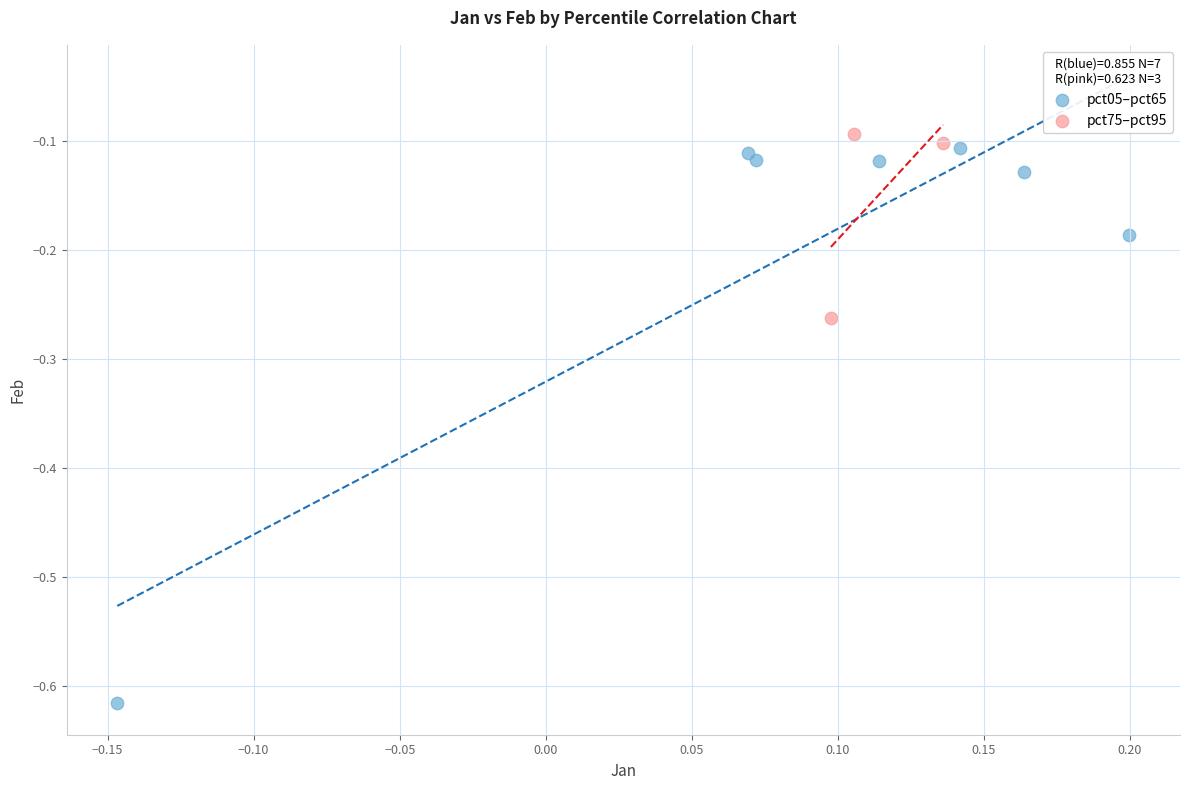

Which series has the widest spread of Y values?

pct05–pct65